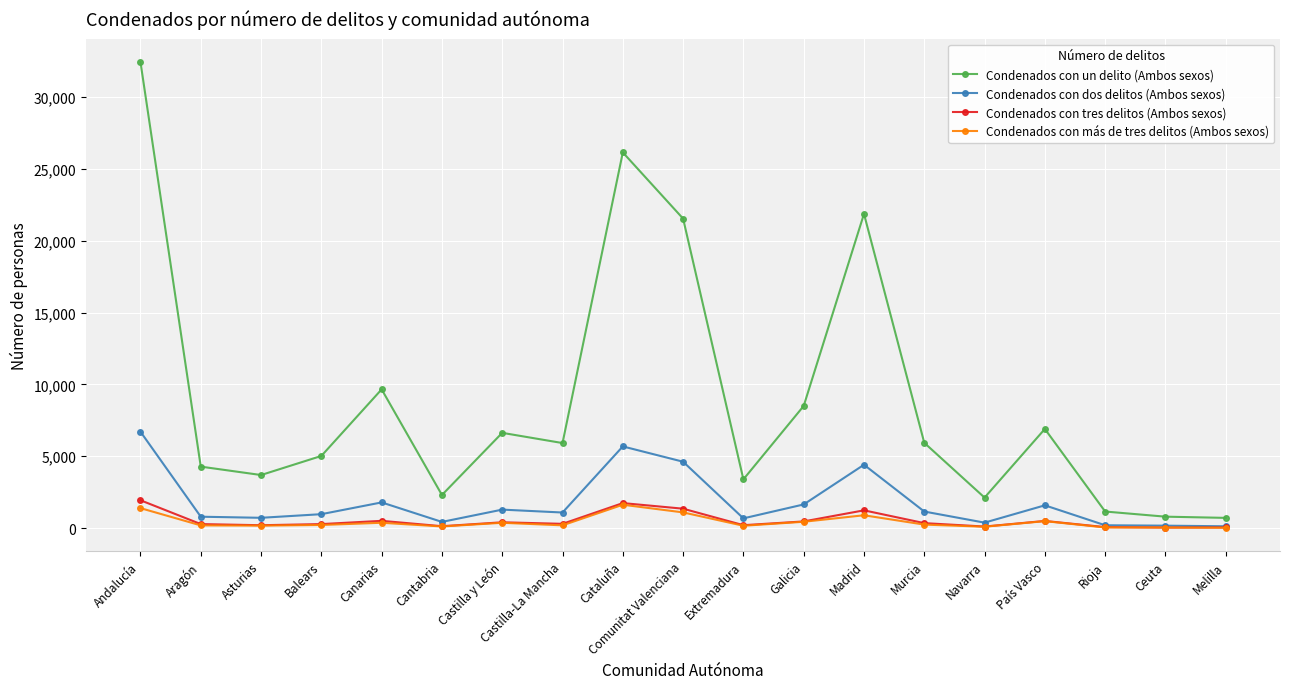

What is the difference between the highest and lowest values at Andalucía?

31055